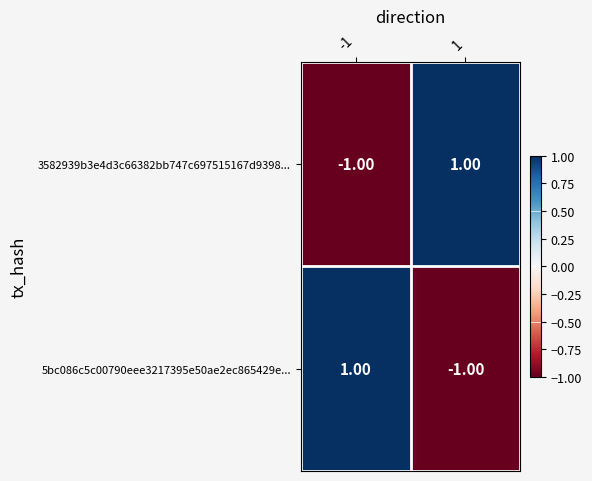

How many categories are shown in the chart?

2